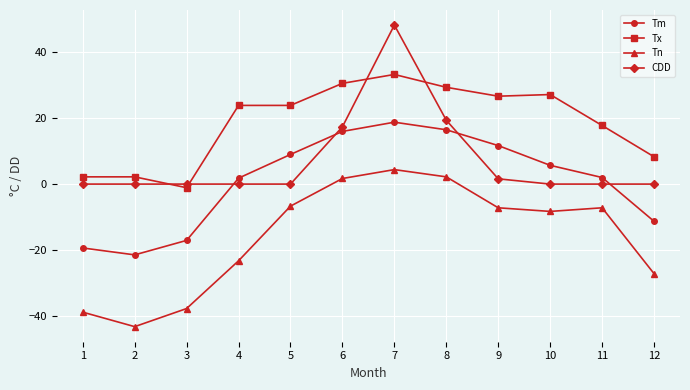

What is the difference between the Tm values at 7 and 2?

40.3